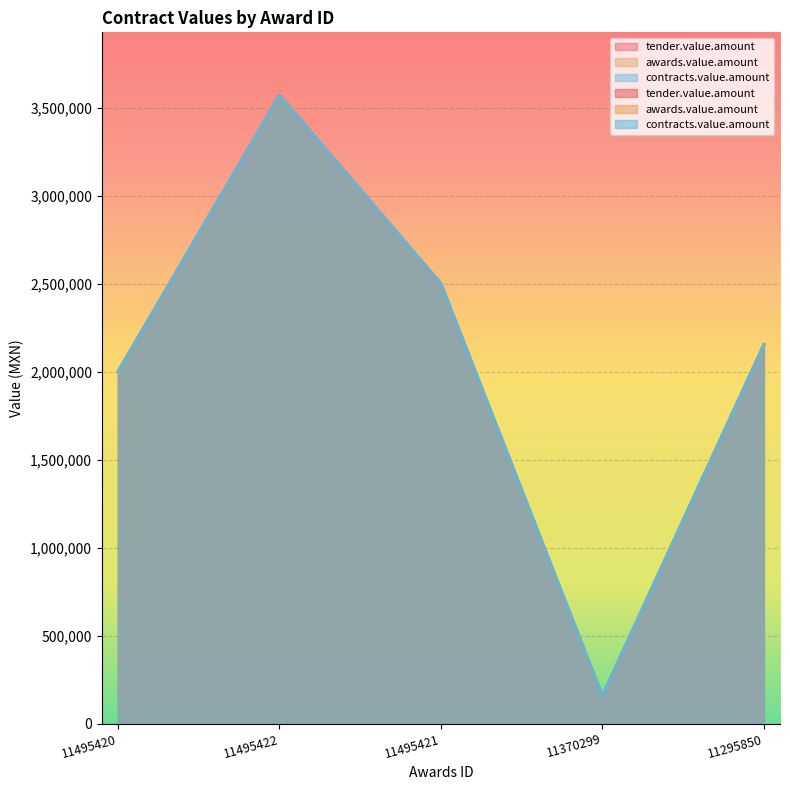

Is it true that tender.value.amount equals 261932.5 at 11370299?

False